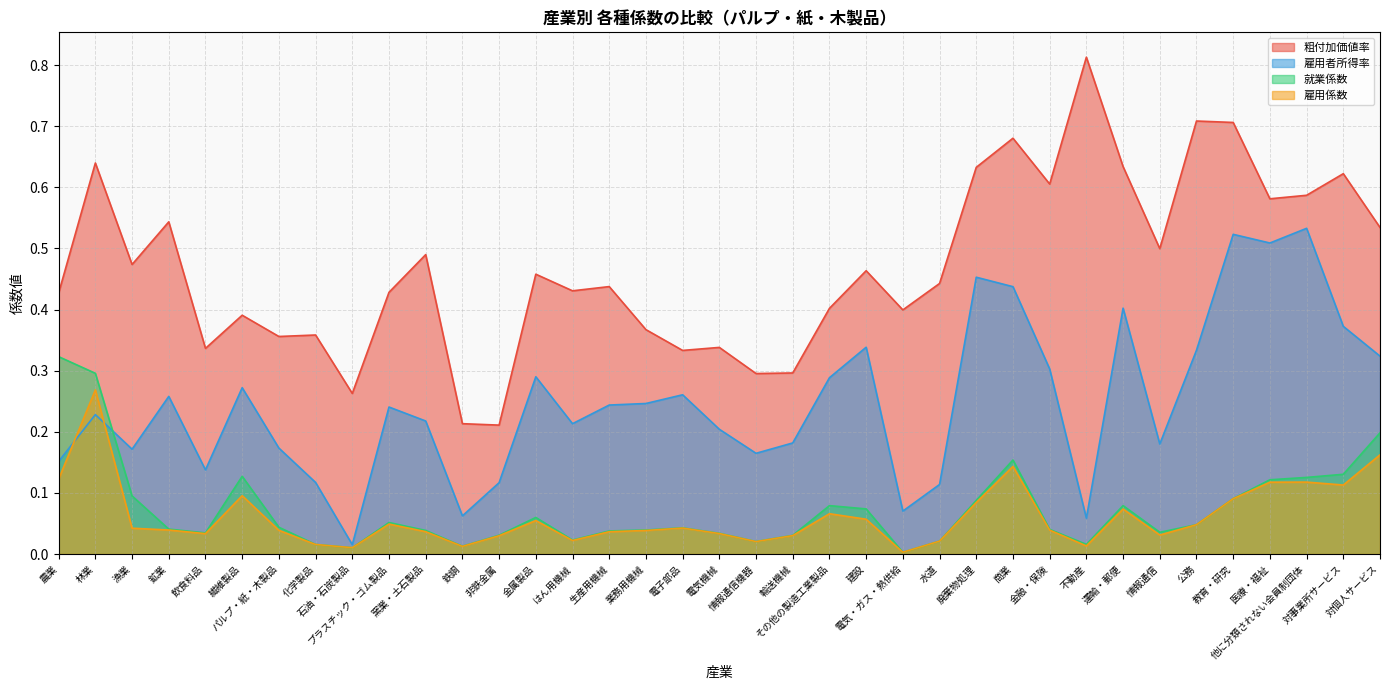

What is the sum of all 雇用係数 values?

2.3